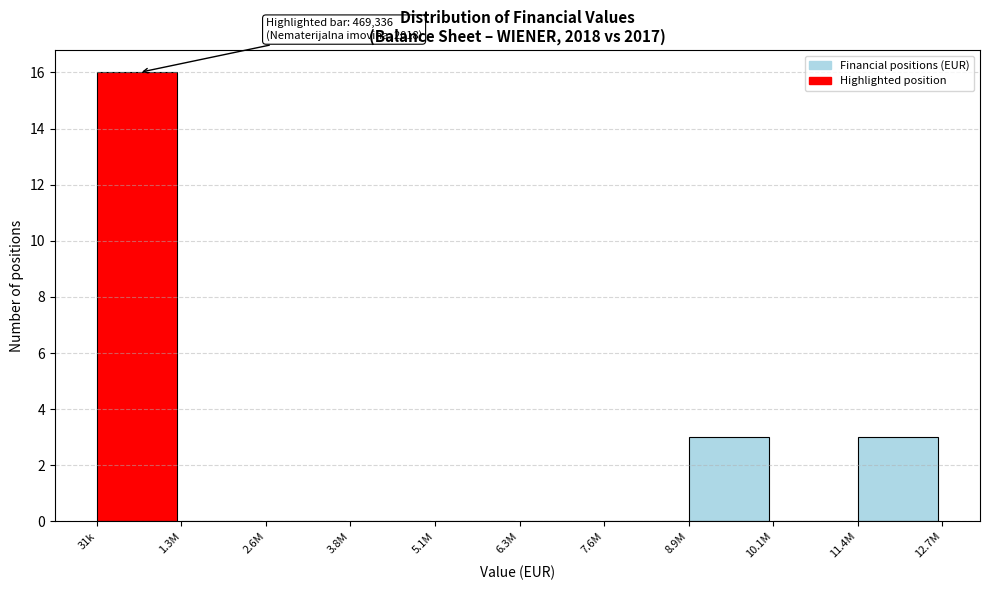

Reading right to left, list all the values displayed in this chart.

11.4M=3	10.1M=0	8.9M=3	7.6M=0	6.3M=0	5.1M=0	3.8M=0	2.6M=0	1.3M=0	31k=16